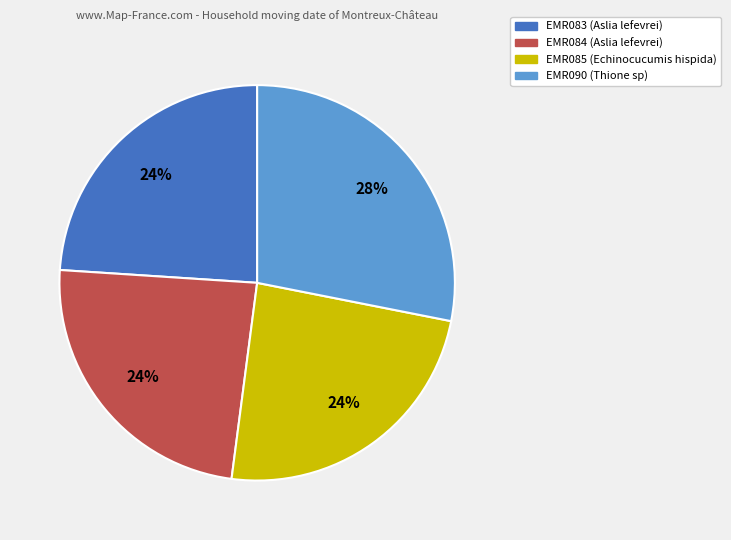

To the nearest percent, what portion does EMR083 represent?

24%